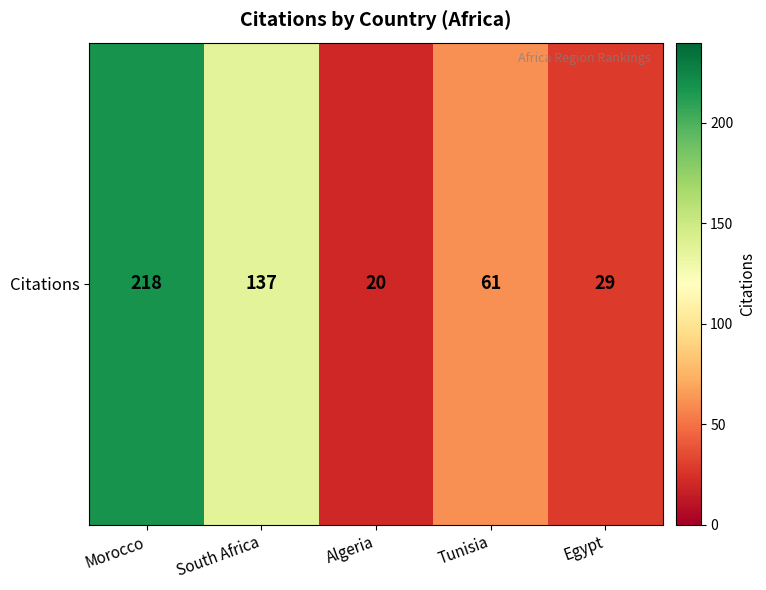

At which label does the data first exceed 61?

Morocco